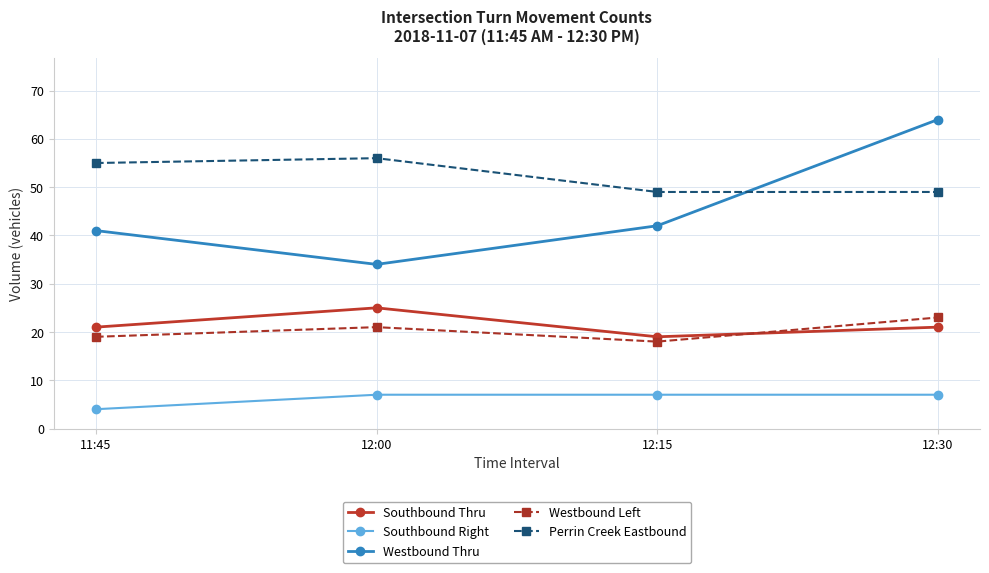

What is the difference between the highest and lowest values at 12:00?

49